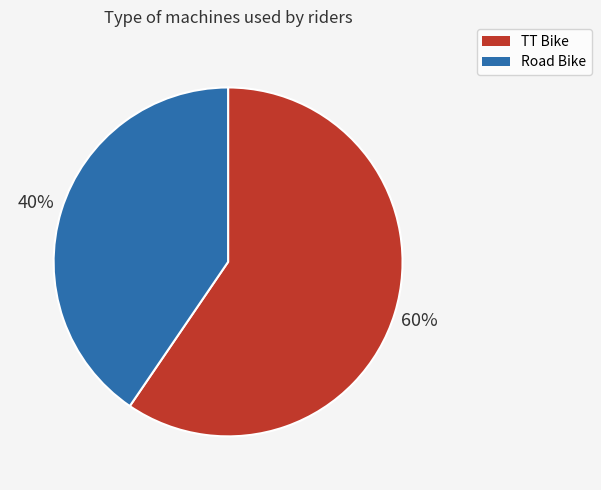

Combined, do Road Bike and TT Bike account for over 50%?

Yes